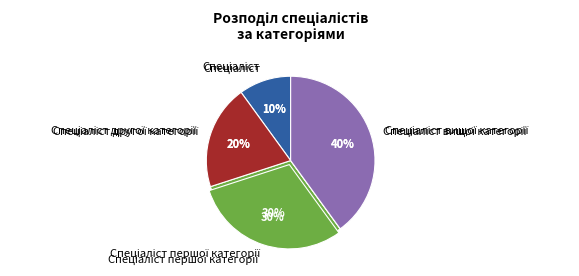

What is the largest slice in the pie chart?

Спеціаліст вищої категорії